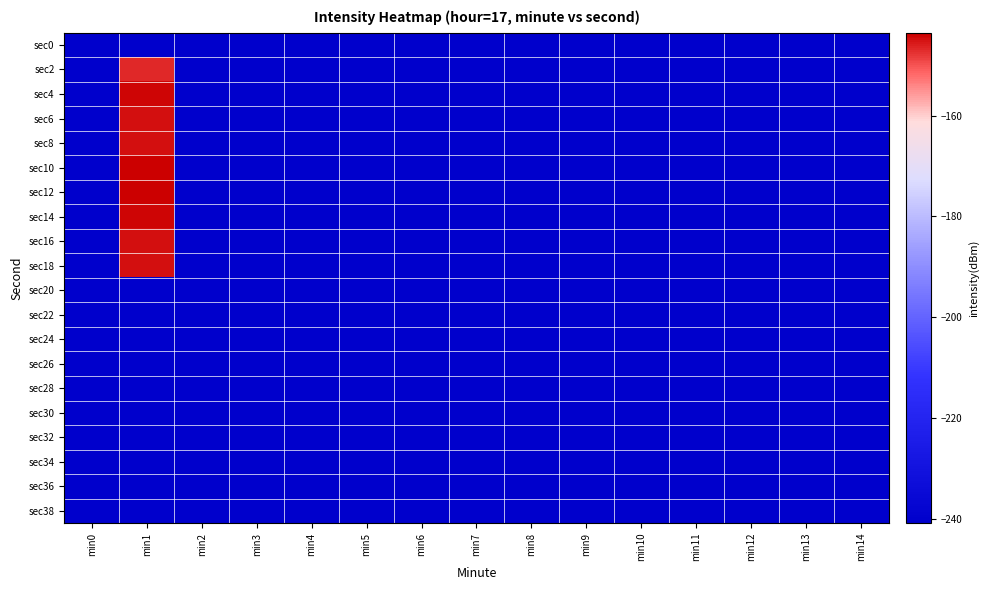

At which category is the sum across all series the highest?

min1